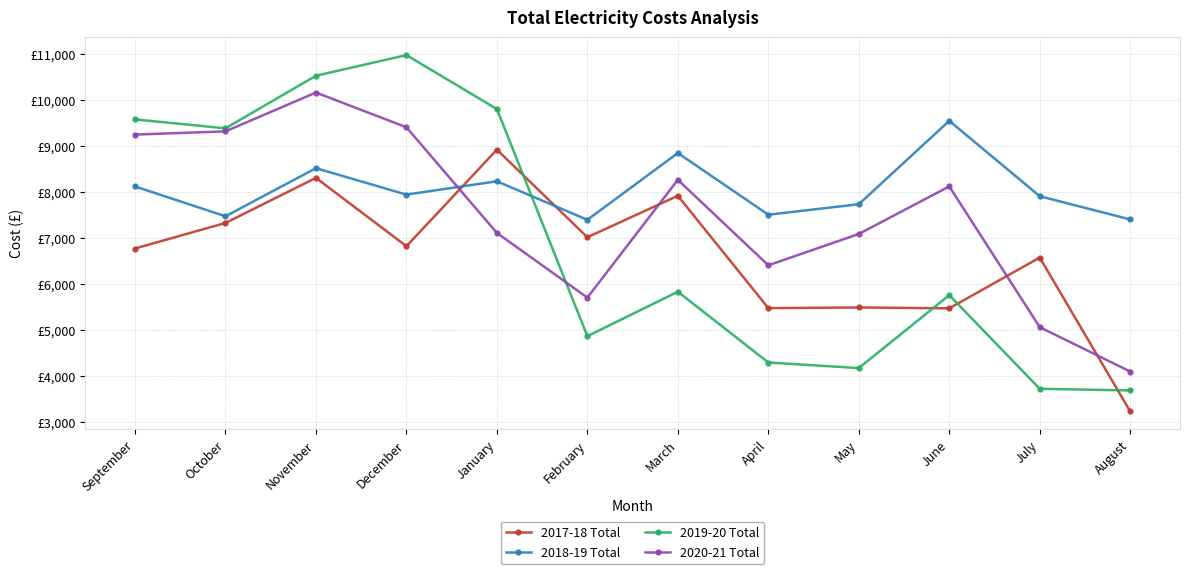

Read the 2020-21 Total value at October.

9314.0